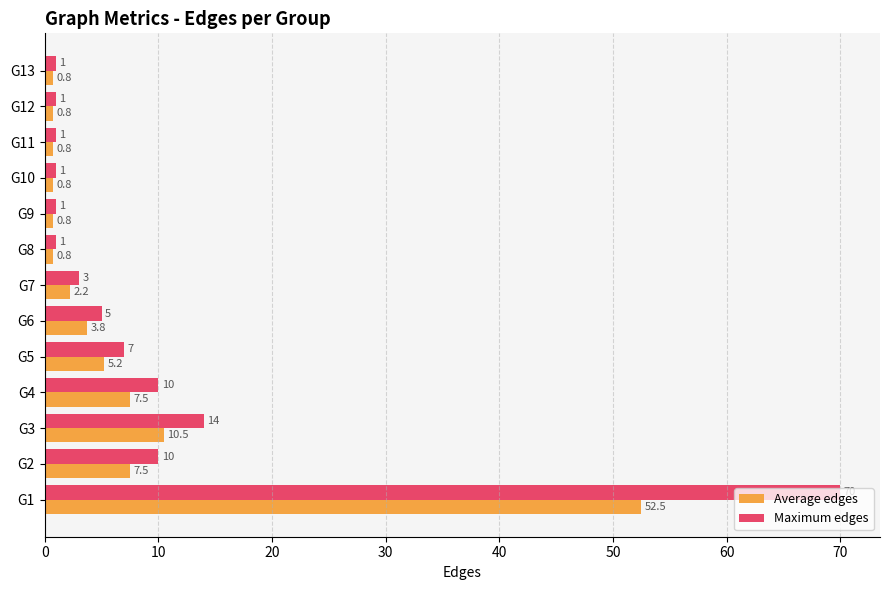

What is the average value of the Maximum edges series?

9.6